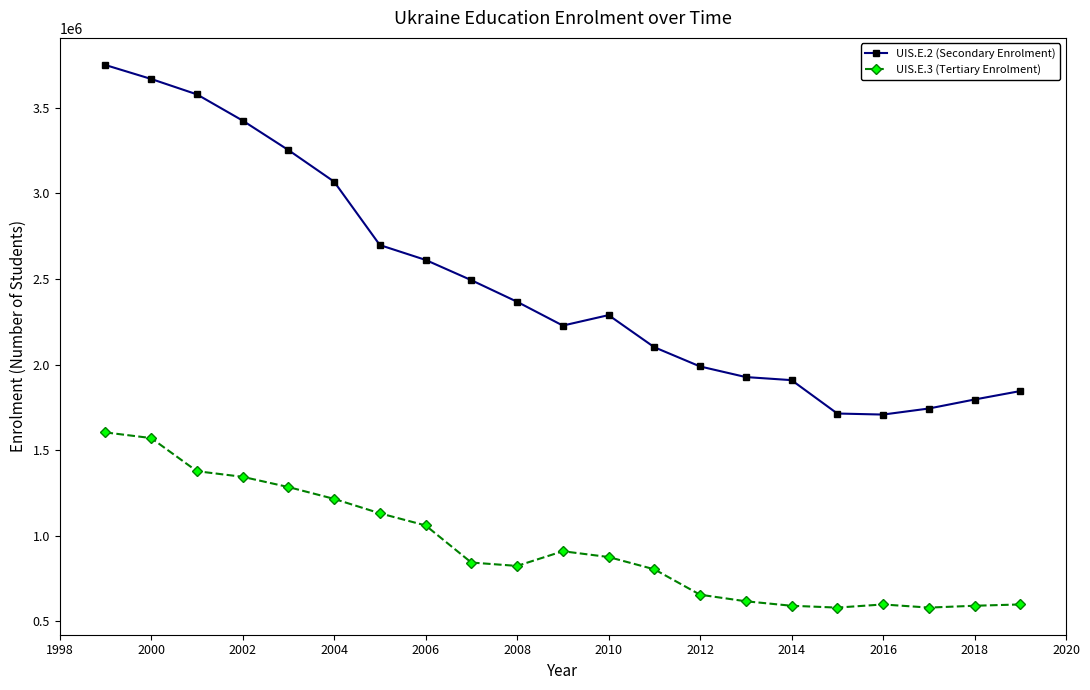

In UIS.E.2 (Secondary Enrolment), how many points are lower than both neighbors (excluding endpoints)?

2